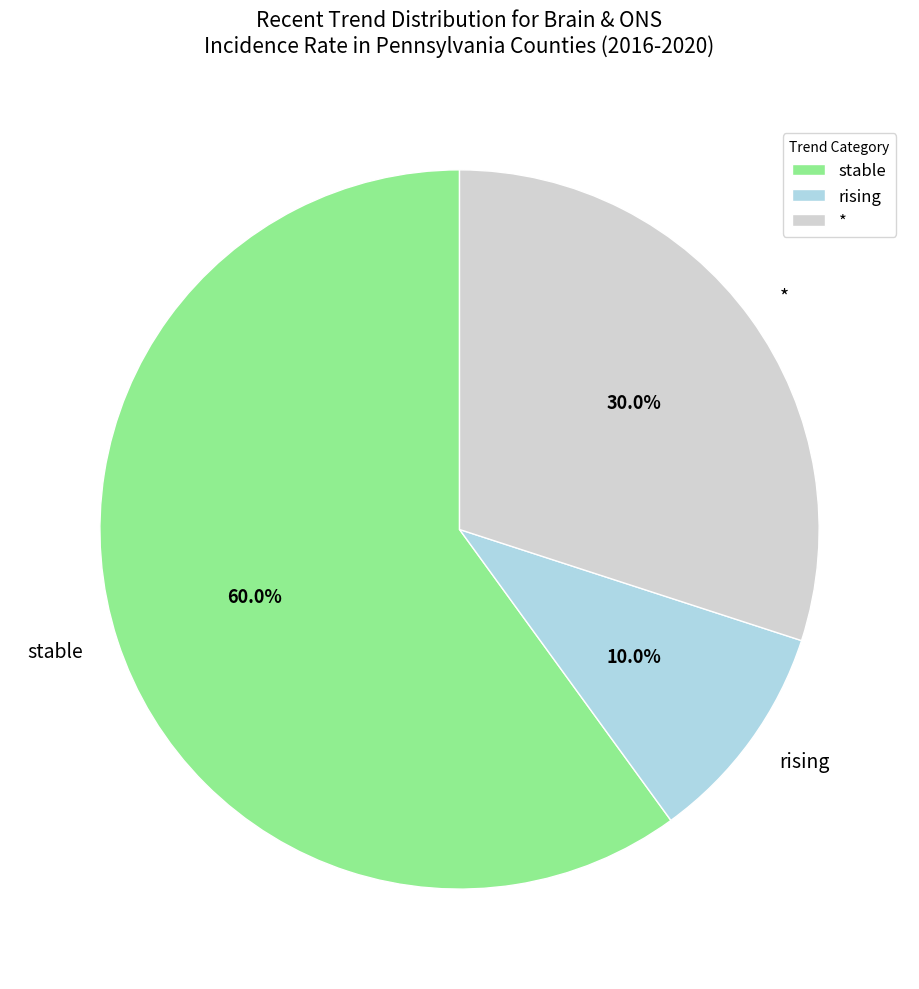

How many slices are in this pie chart?

3